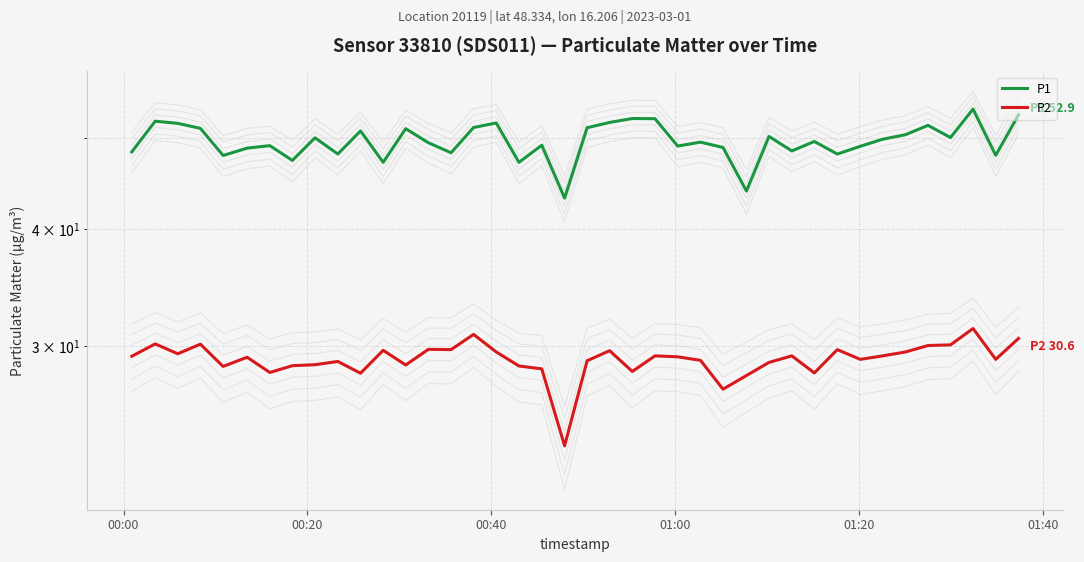

How many categories are shown in the chart?

40